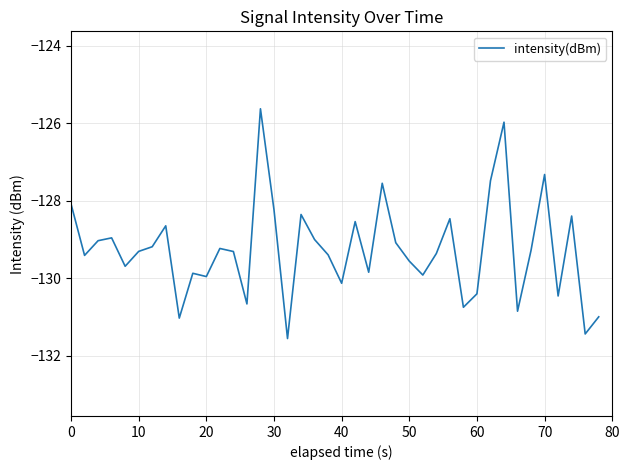

What is the smallest value displayed?

-131.6